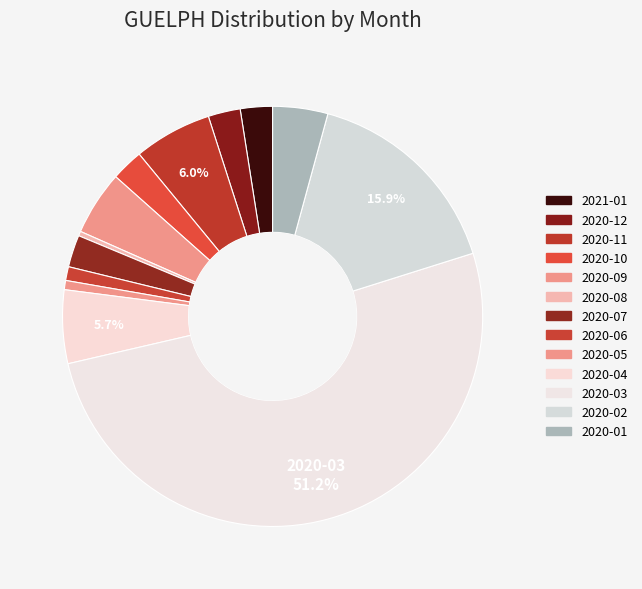

Is there a majority slice in this chart?

Yes